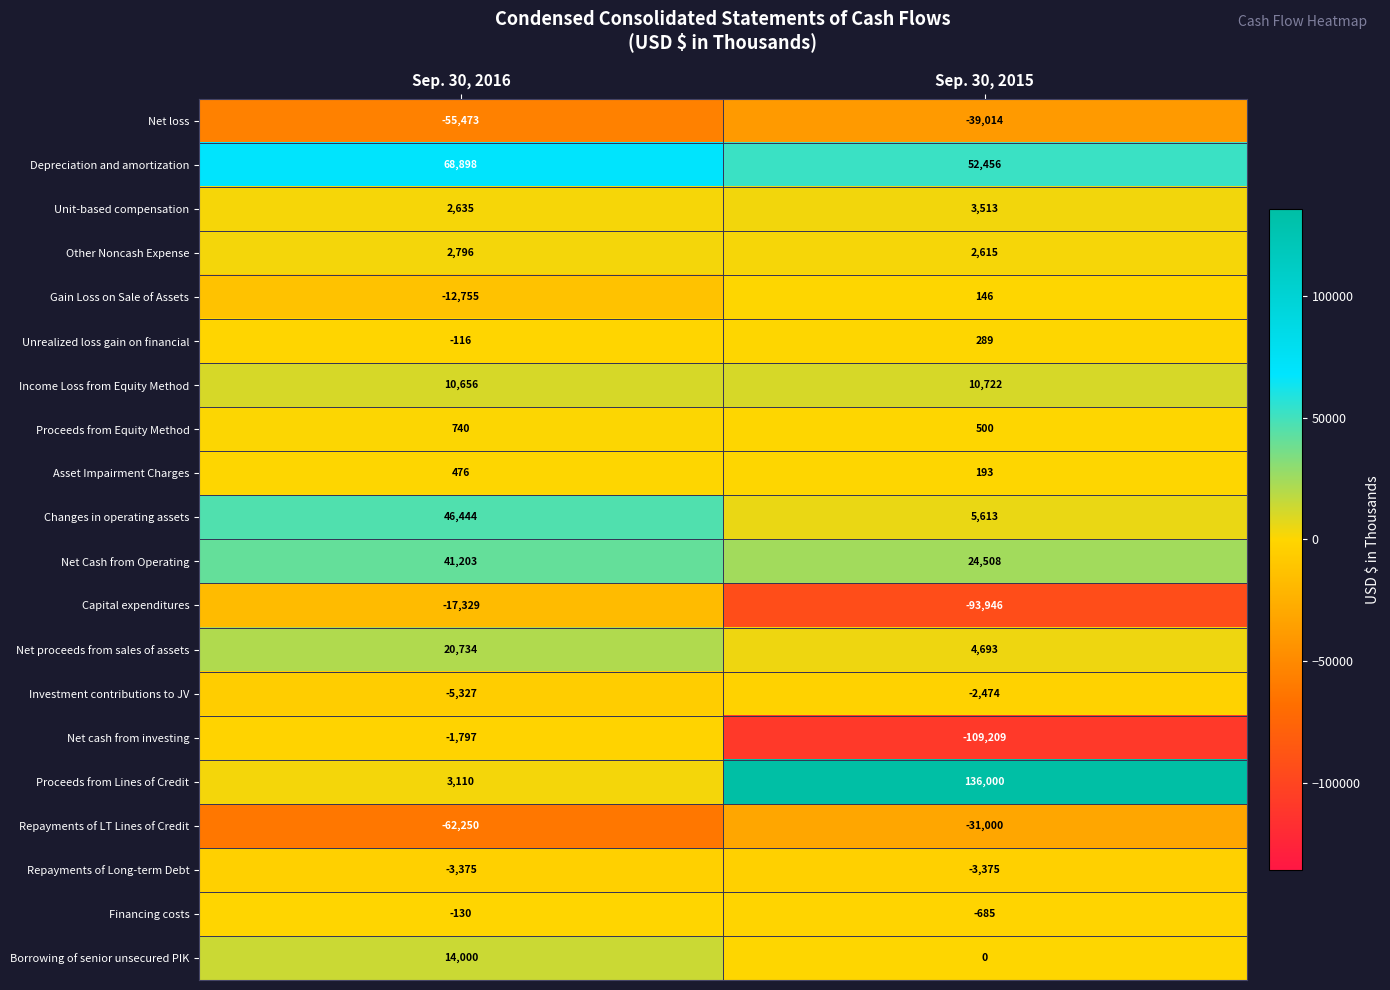

What value does the Proceeds from Lines of Credit series have at Sep. 30, 2016?

3110